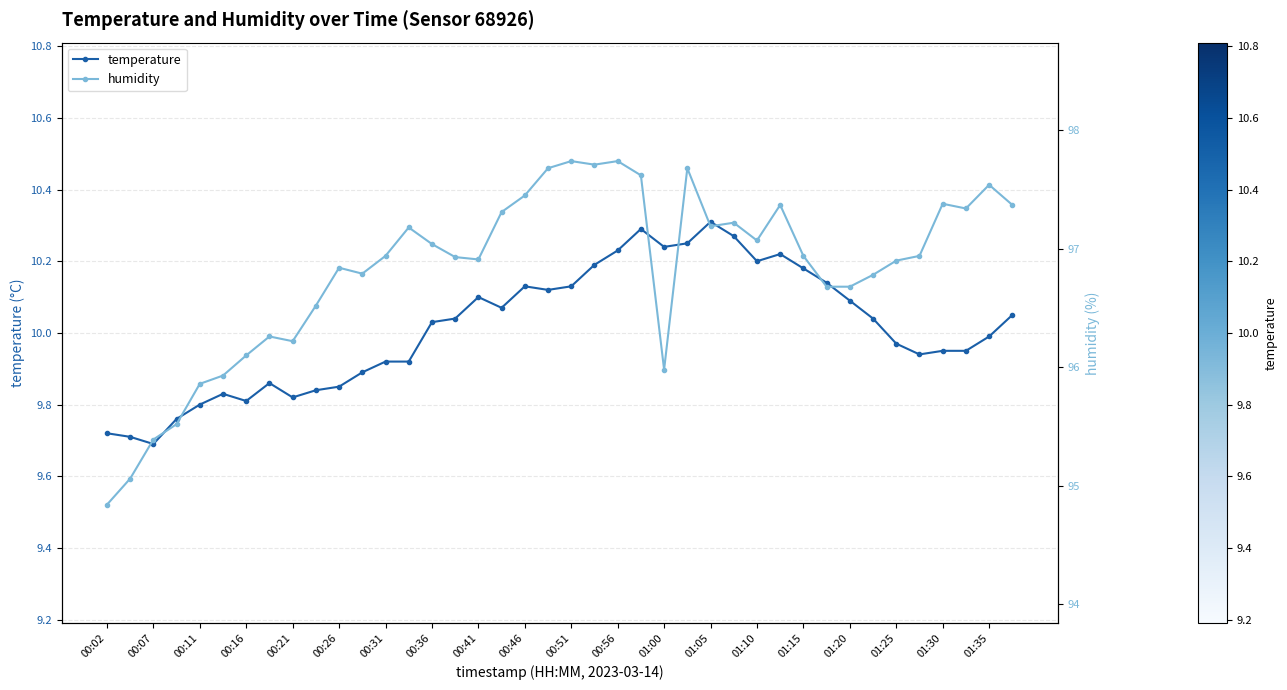

Which series has the largest total across all categories?

humidity